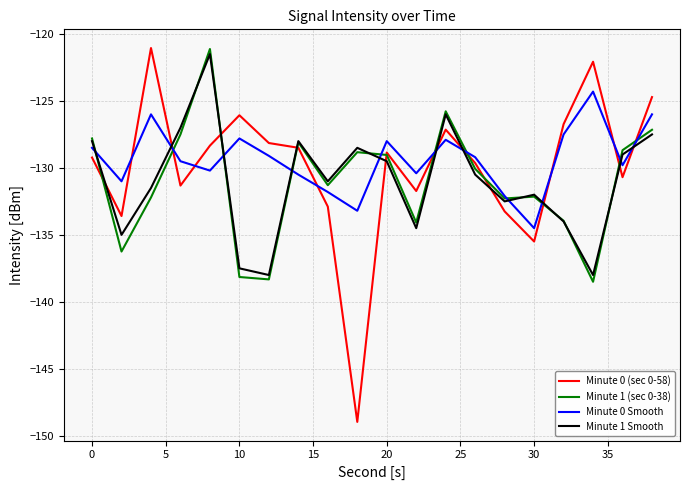

True or false: Minute 1 Smooth and Minute 0 Smooth cross at least once.

True